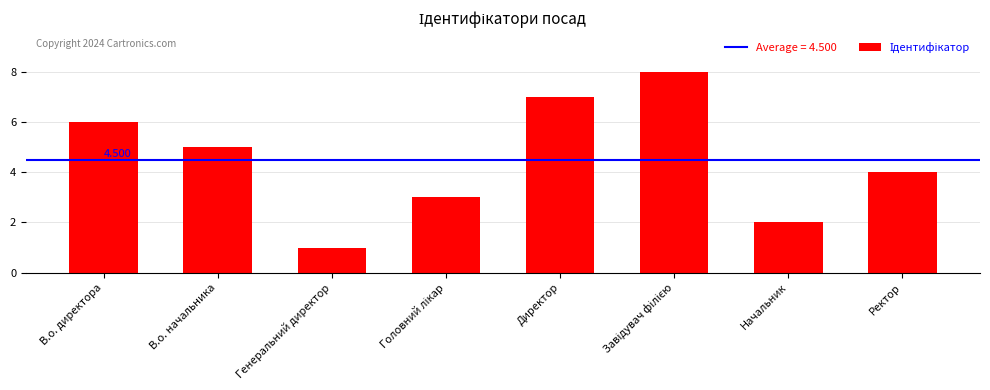

How many series are shown in this chart?

1